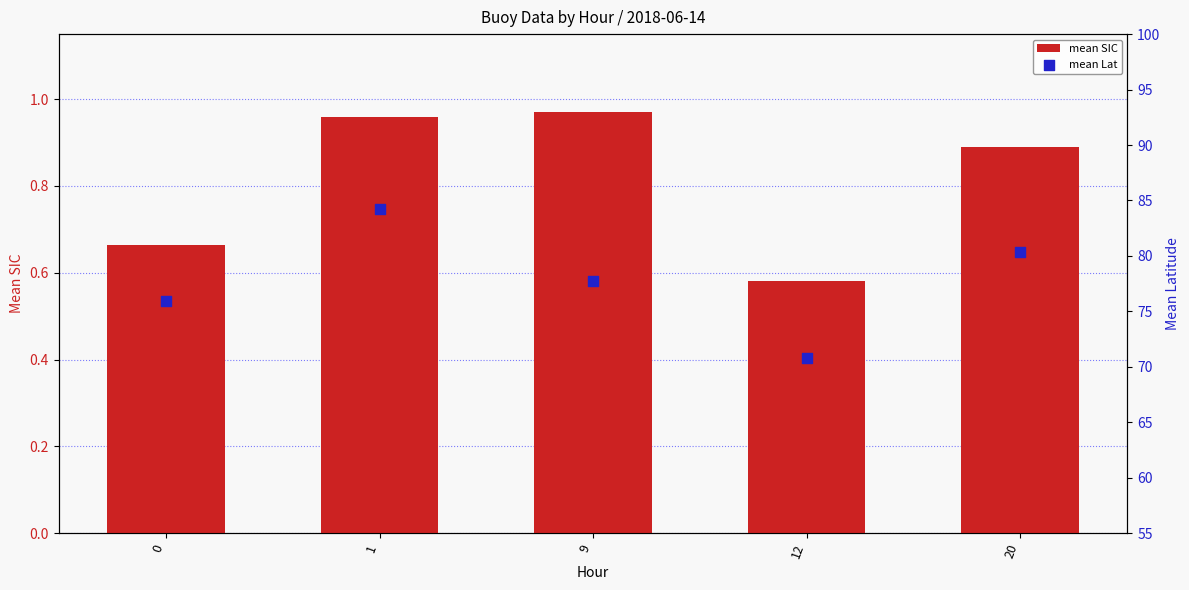

Which series reaches the maximum Y coordinate?

mean Lat